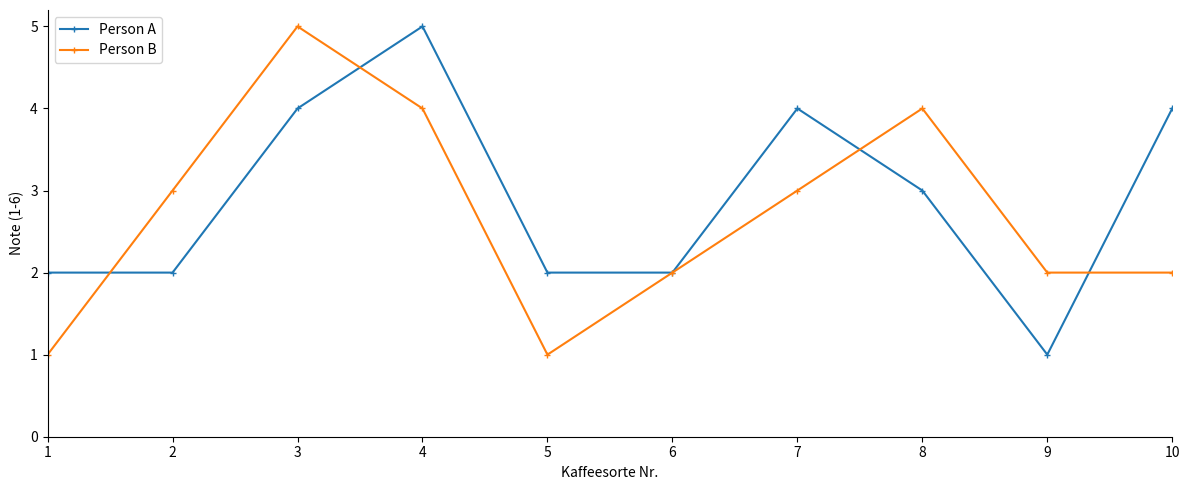

What is the total value across all series at 9?

3